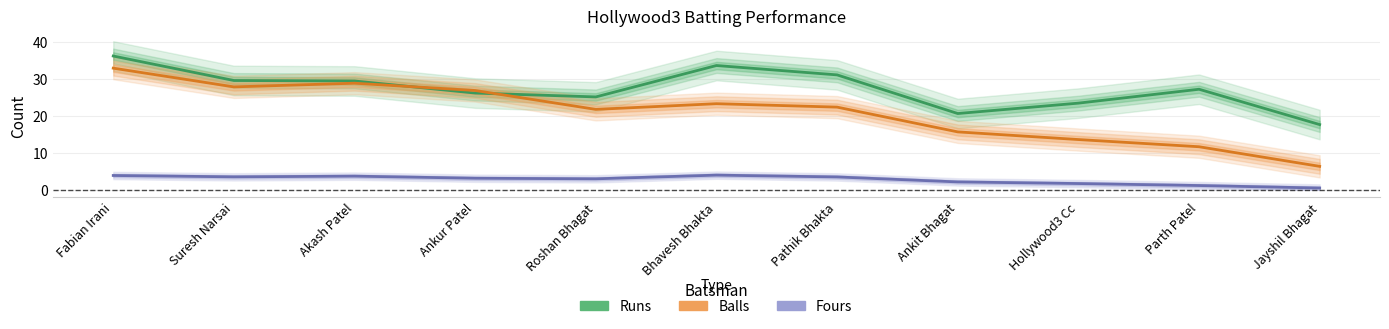

How many lines are shown in the chart?

3